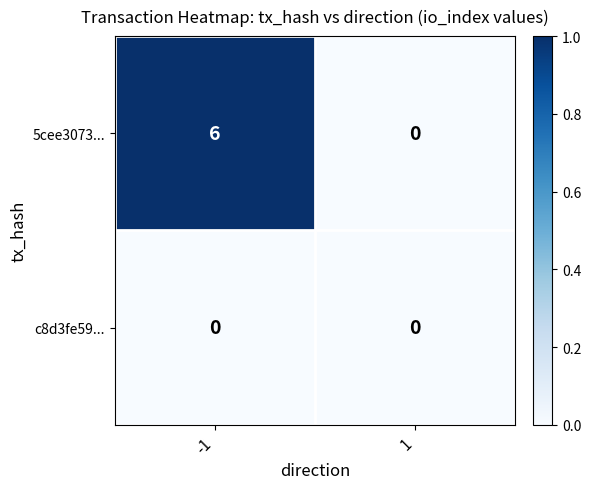

What is the maximum value shown in the chart?

6